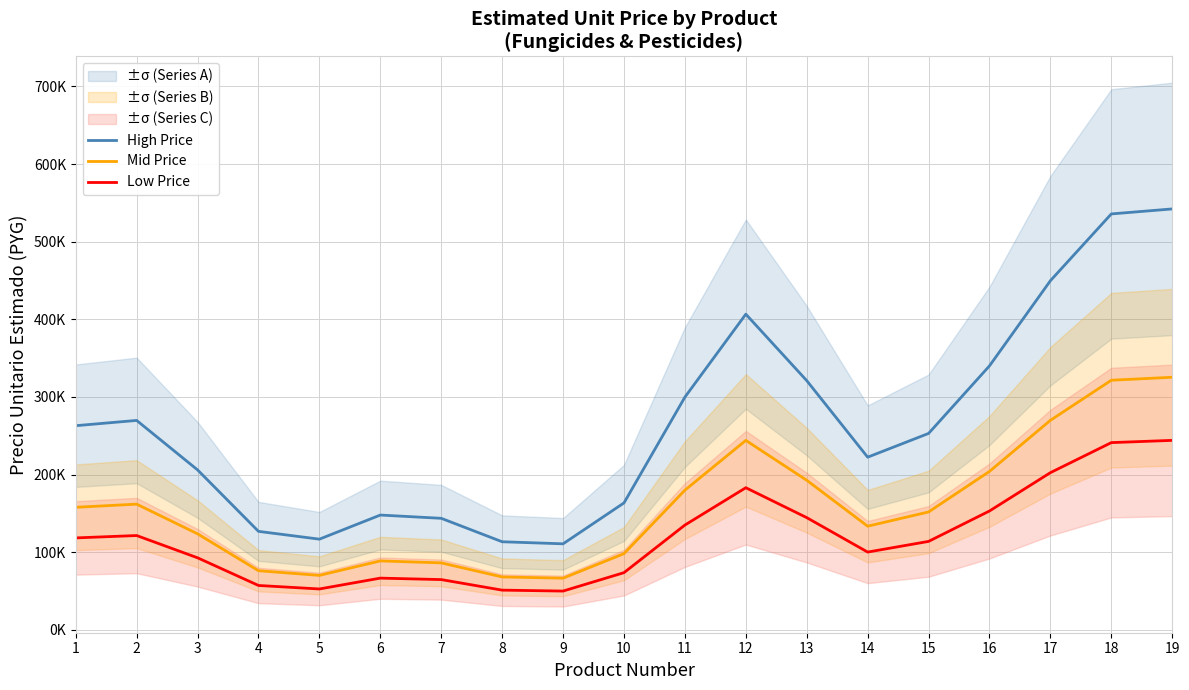

Which category has the lowest value across all series?

9